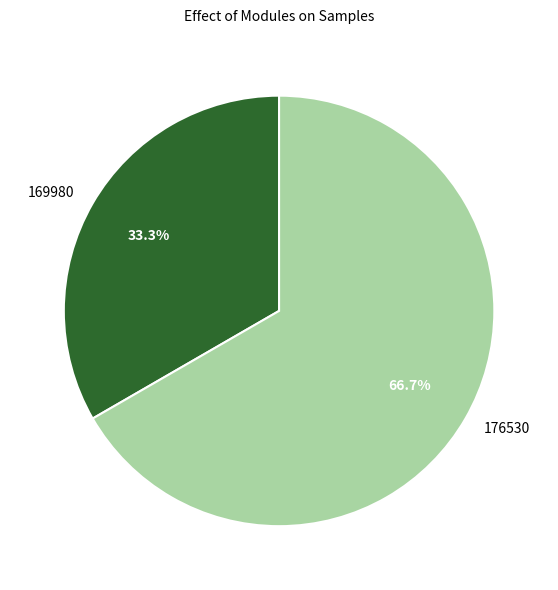

What is the largest slice in the pie chart?

176530